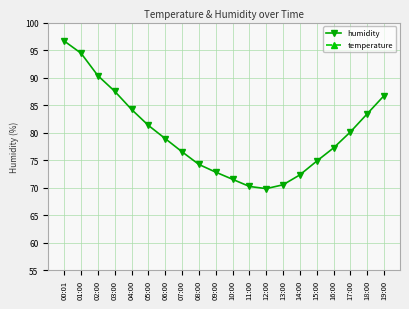

Which series changed the most between 06:00 and 07:00?

humidity